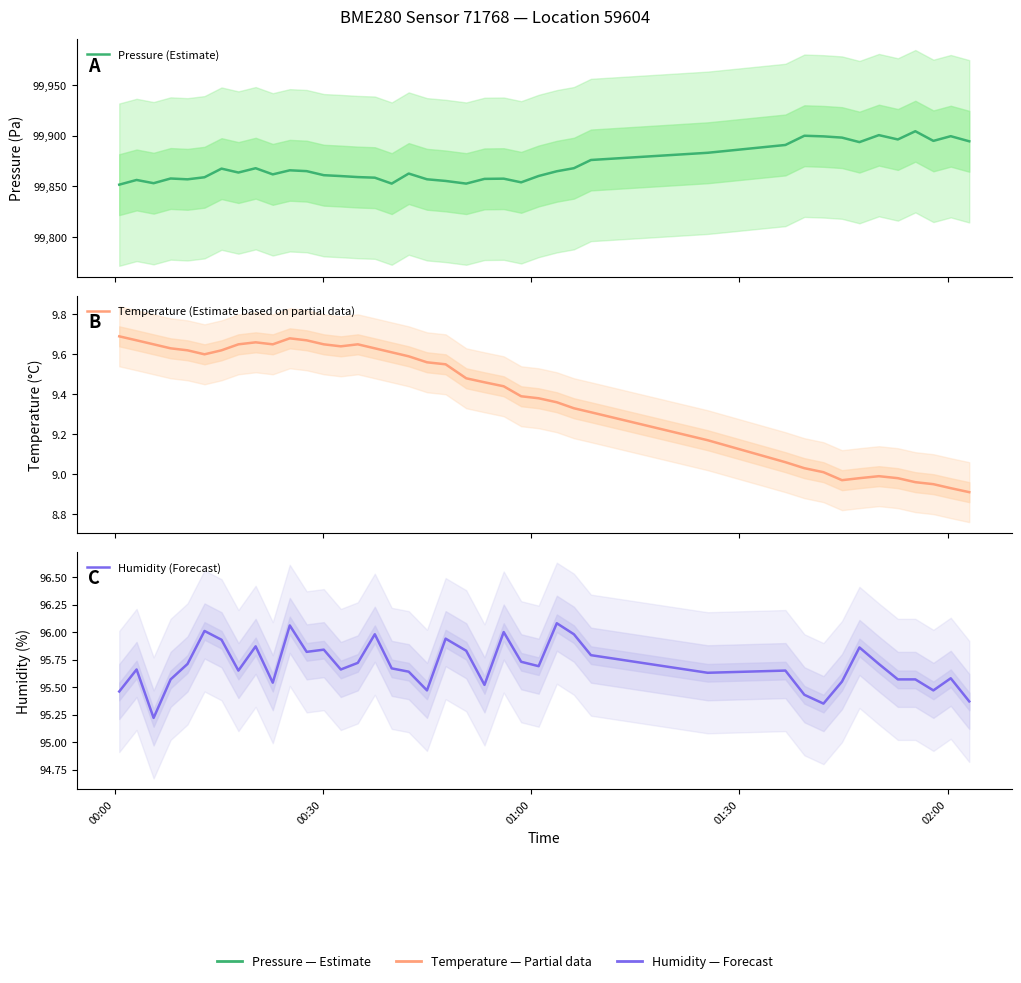

The value of Pressure (Estimate) at 28 is 61408.6. True or false?

False